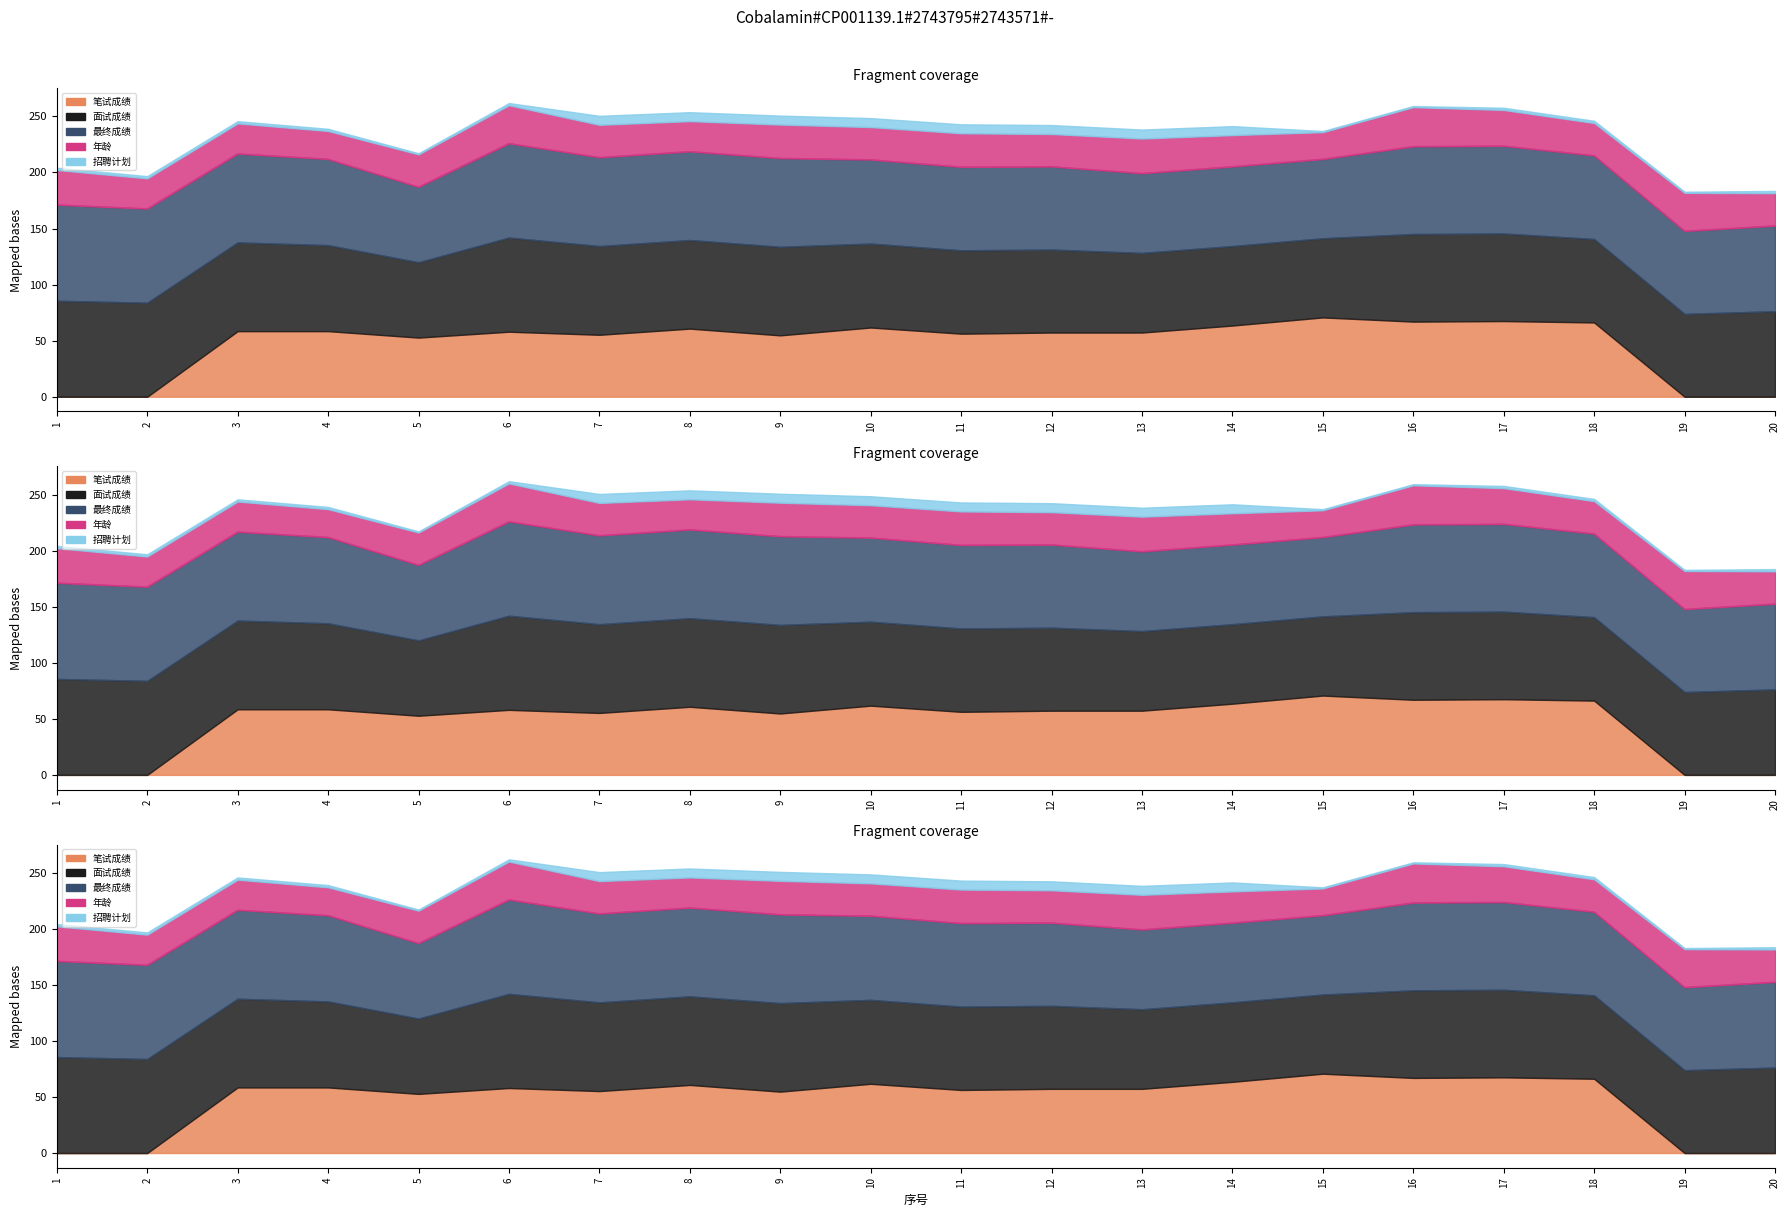

Rank the categories by 招聘计划 value from highest to lowest.

7, 8, 9, 10, 11, 12, 13, 14, 1, 2, 3, 4, 6, 17, 18, 20, 5, 15, 16, 19